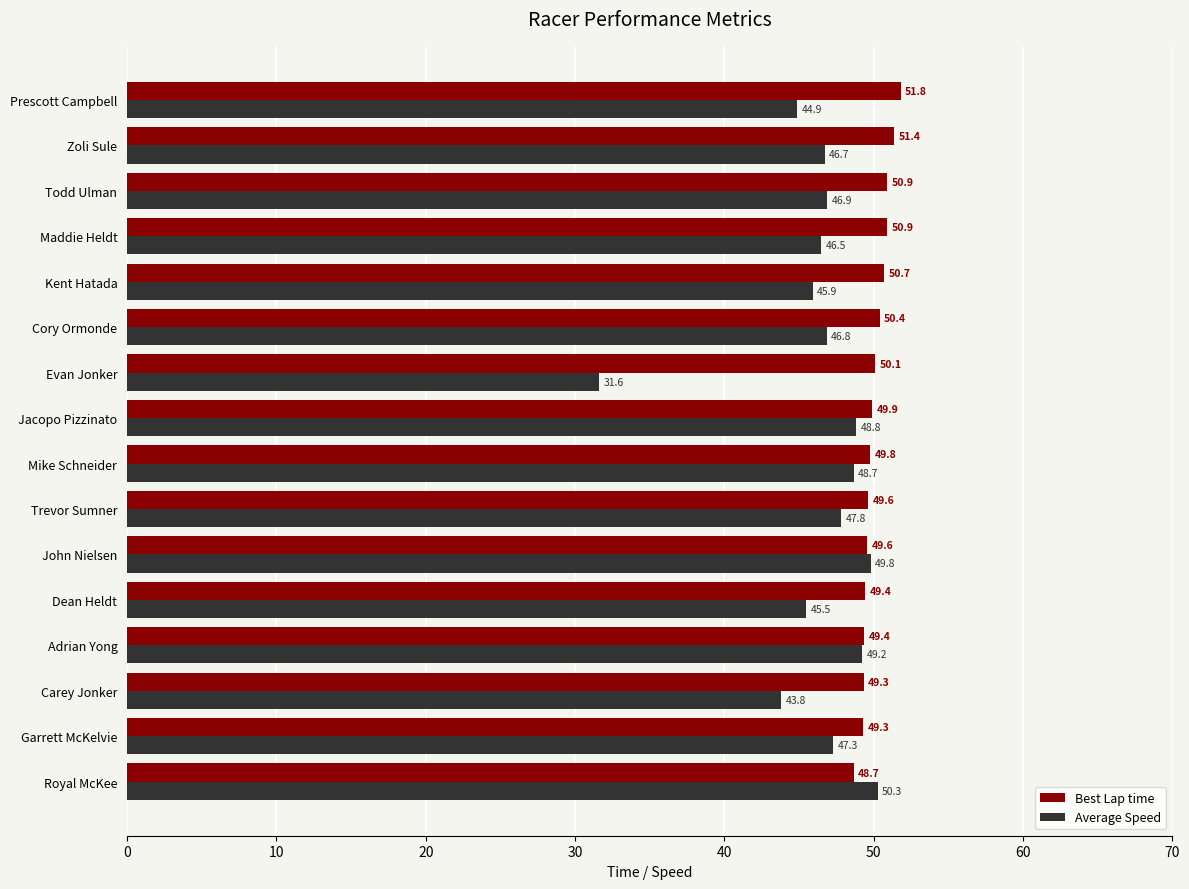

What is the difference between the maximum and minimum values in the Best Lap time series?

3.2